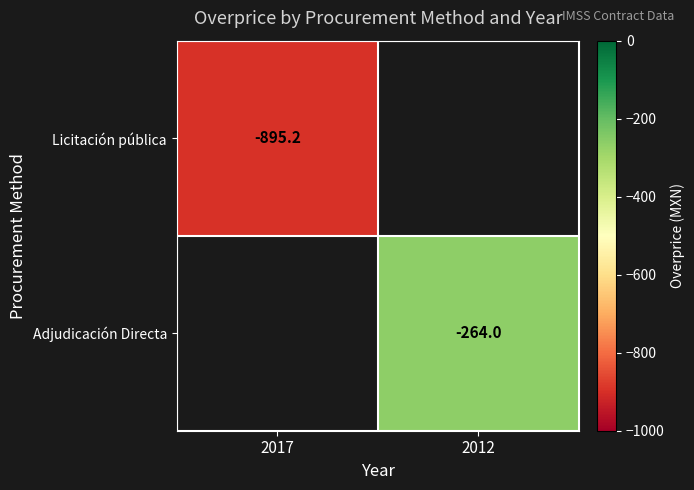

Is the value of Licitación pública at 2017 greater than the value of Adjudicación Directa at 2012?

No